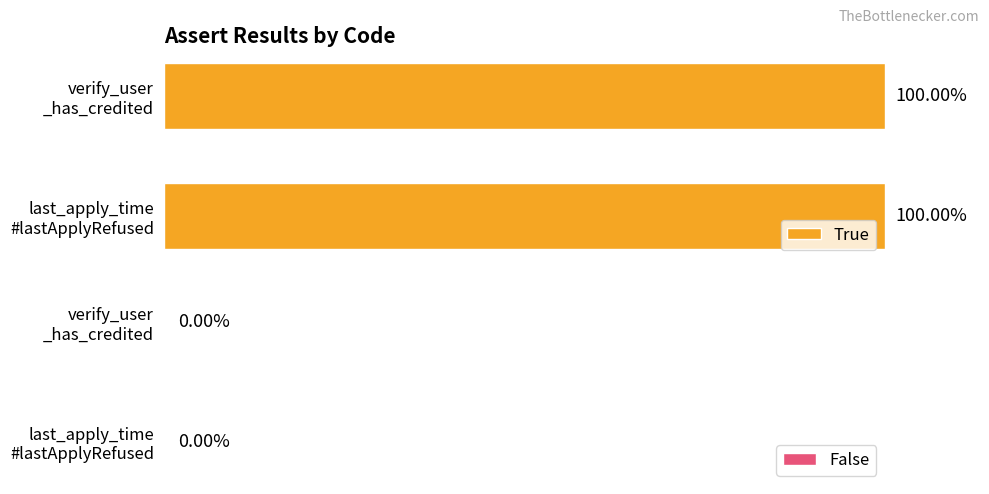

At which label does False Count reach its peak?

last_apply_time#lastApplyRefusedRecords